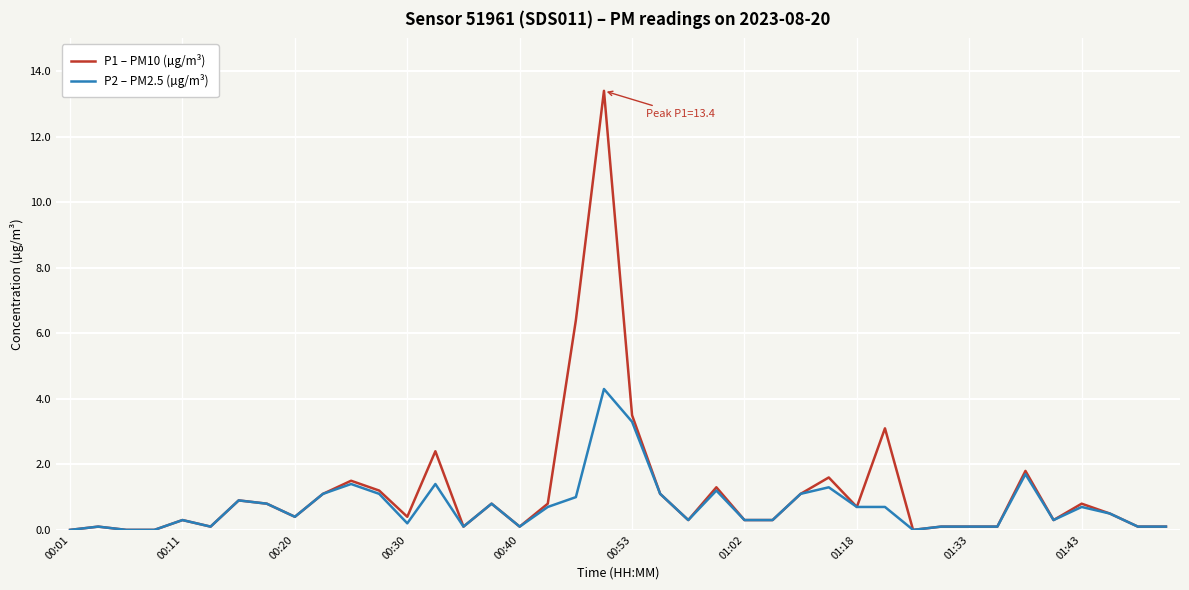

What is the maximum value shown in the chart?

13.4